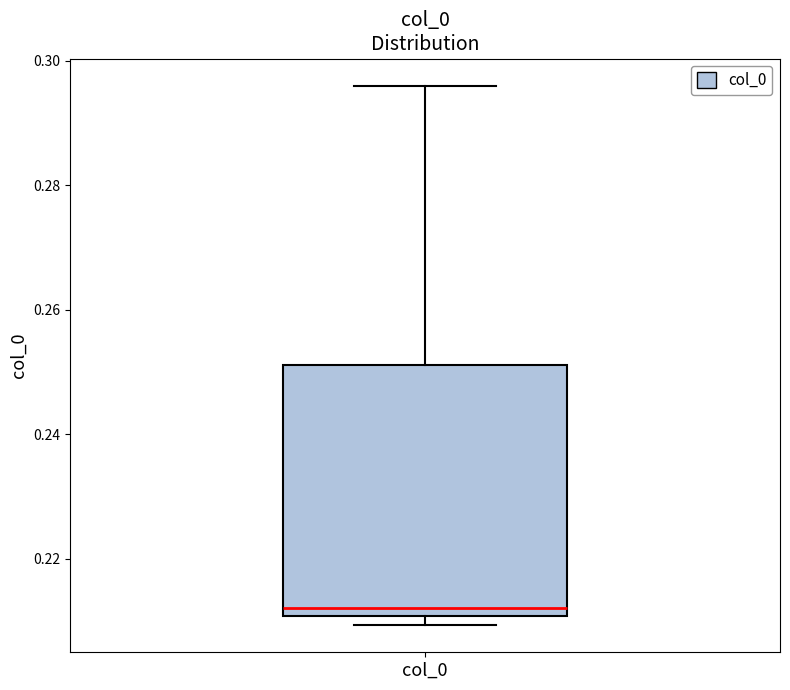

Read this box plot against the y-axis: the position of the median line, the range covered by the box, and the ends of both whiskers. The values are not printed on the chart, so give them approximately, as read against the axis.

median 0.212, box 0.210 to 0.252, whiskers 0.210 (just below the box's lower edge) to 0.296